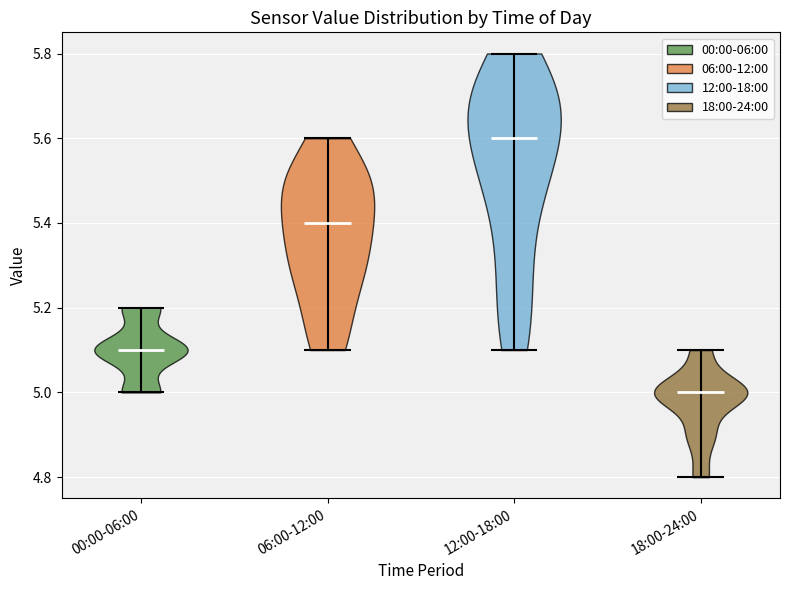

Reading left to right, read every violin against the y-axis: where its median line is, and the lowest and highest points it reaches. The values are not printed on the chart, so give them approximately, as read against the axis.

00:00-06:00: median line 5.1, lowest point 5.0, highest point 5.2
06:00-12:00: median line 5.4, lowest point 5.1, highest point 5.6
12:00-18:00: median line 5.6, lowest point 5.1, highest point 5.8
18:00-24:00: median line 5.0, lowest point 4.8, highest point 5.1